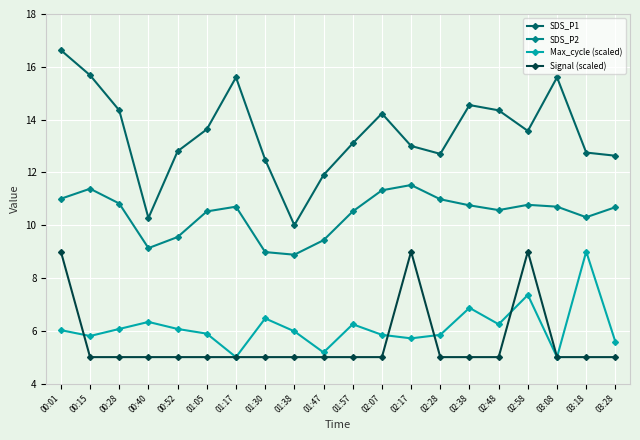

What is the difference between the highest and lowest values at 00:40?

5.3